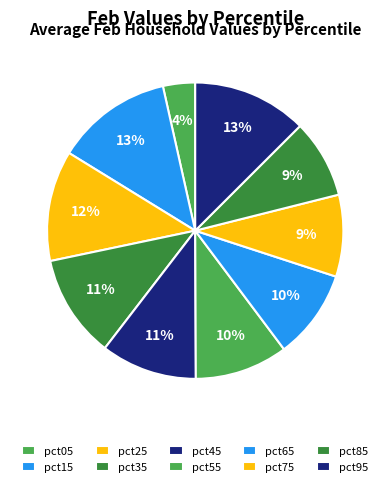

Combined, do pct65 and pct05 account for over 50%?

No